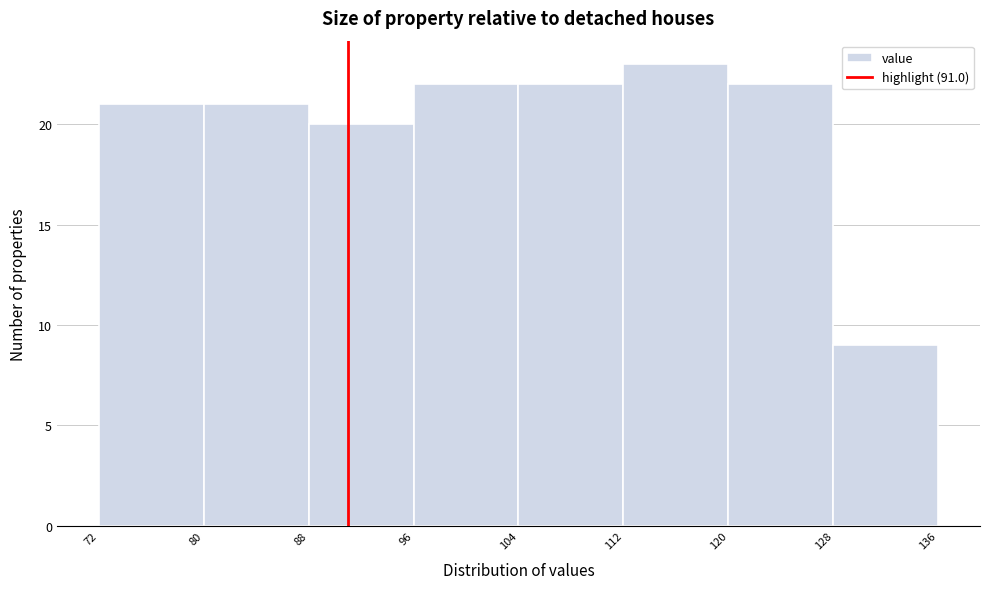

Reading left to right, list every bar in this chart as the range it spans on the x-axis followed by its height. The values are not printed on the chart, so give them approximately, as read against the axis.

72 to 80: 21
80 to 88: 21
88 to 96: 20
96 to 104: 22
104 to 112: 22
112 to 120: 23
120 to 128: 22
128 to 136: 9